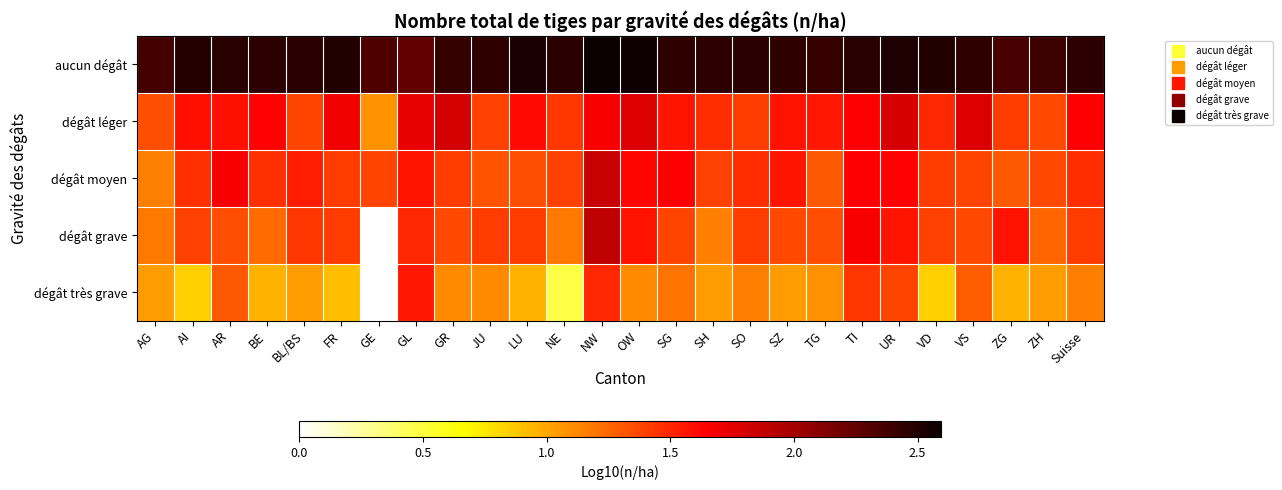

What is the sum of the dégât très grave values at TG and Suisse?

2.2